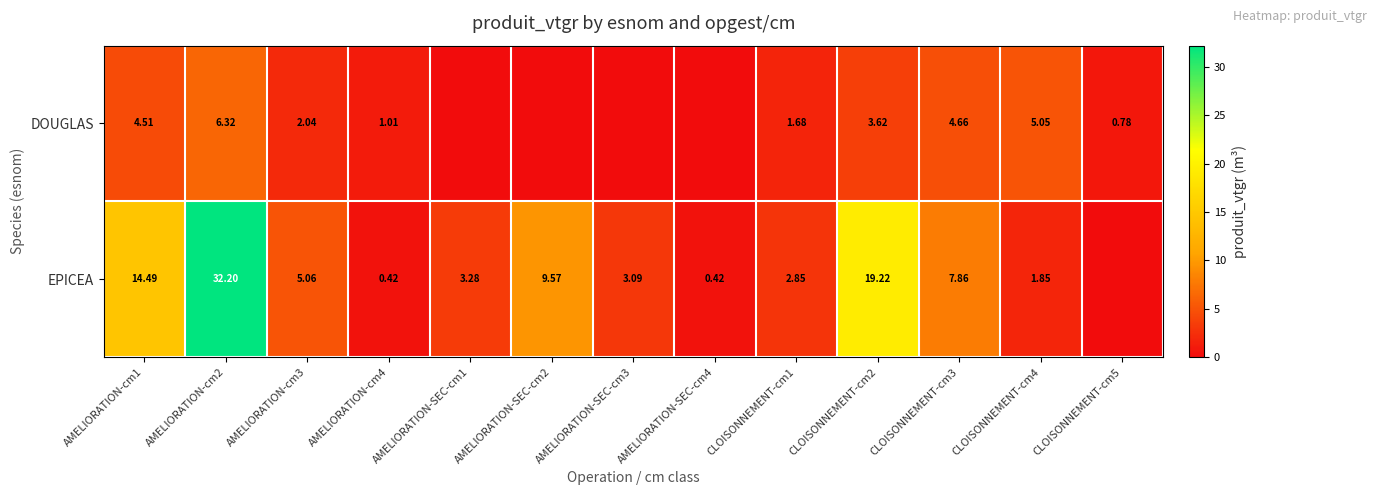

Which series changed the most between AMELIORATION-cm1 and CLOISONNEMENT-cm1?

EPICEA